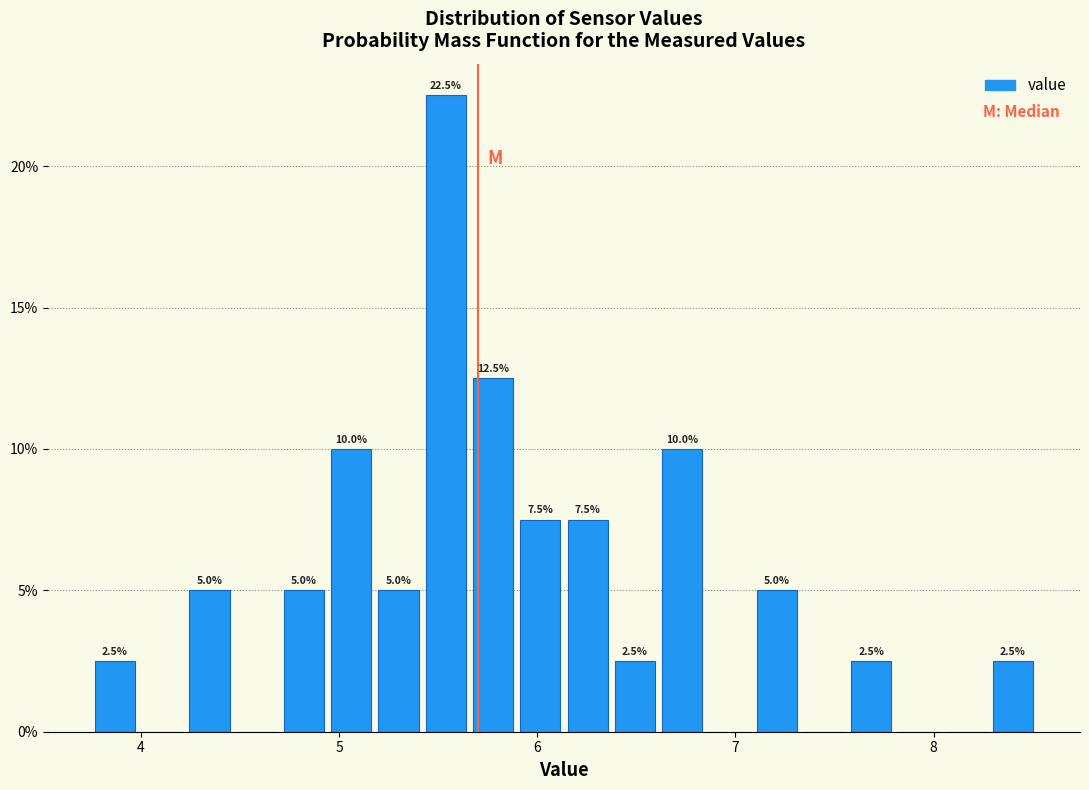

Around what value on the x-axis is the tallest bar? Give the approximate position of its centre, as read against the axis.

5.5